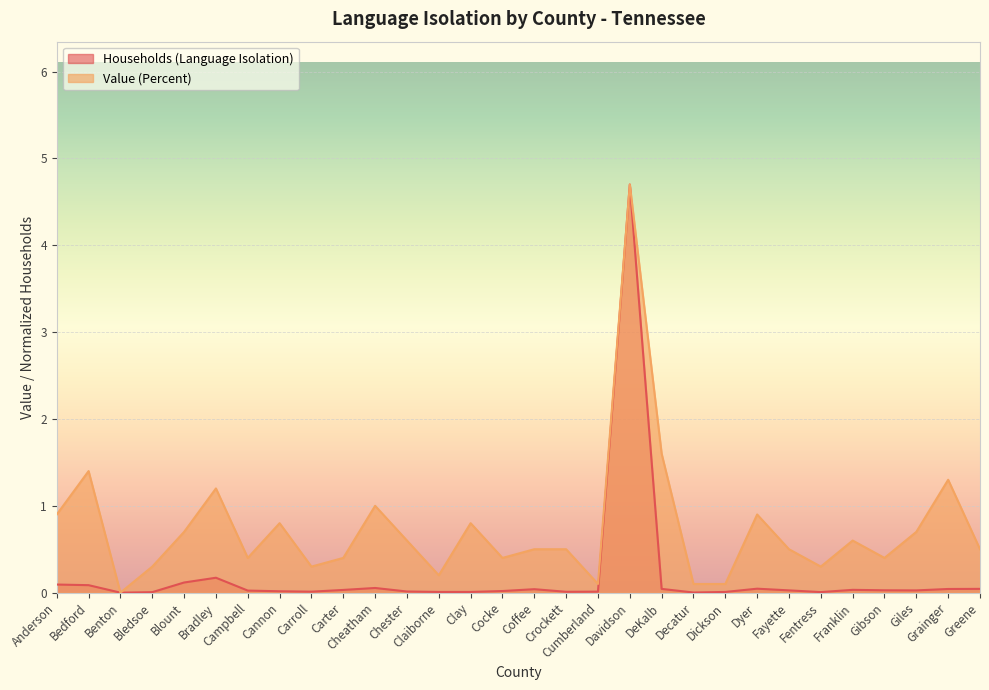

Which category has the highest value across all series?

Davidson